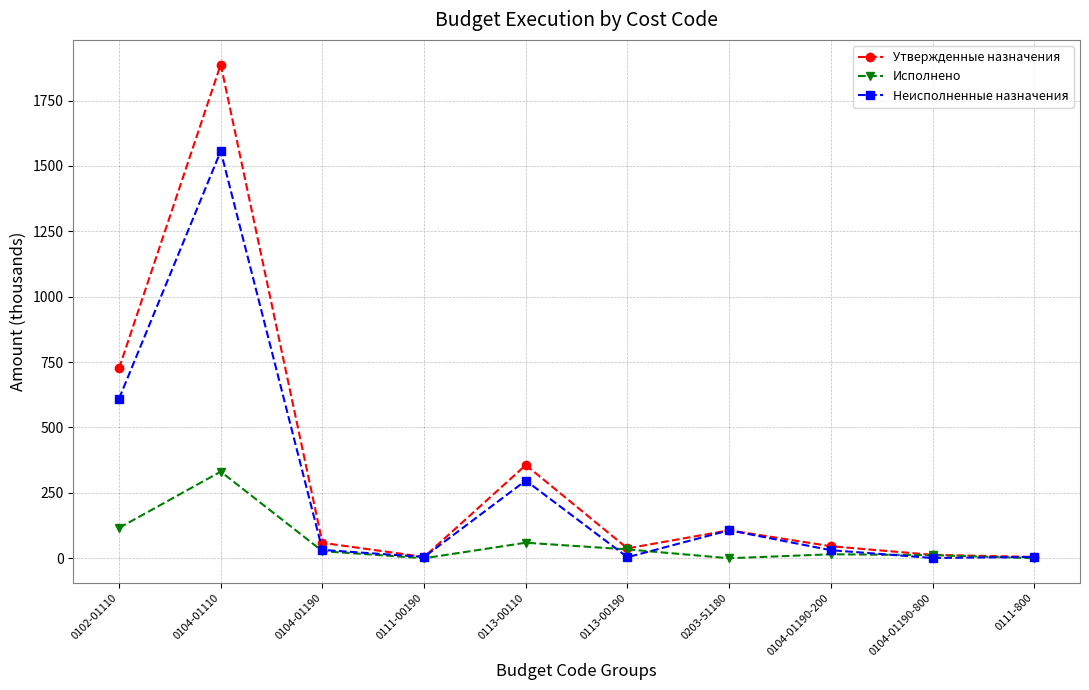

Which series has the largest range (max minus min)?

Утвержденные назначения